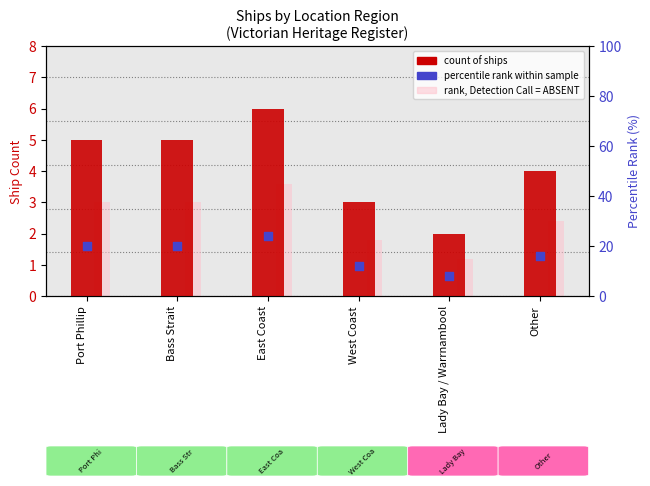

At which category is the sum across all series the highest?

East Coast